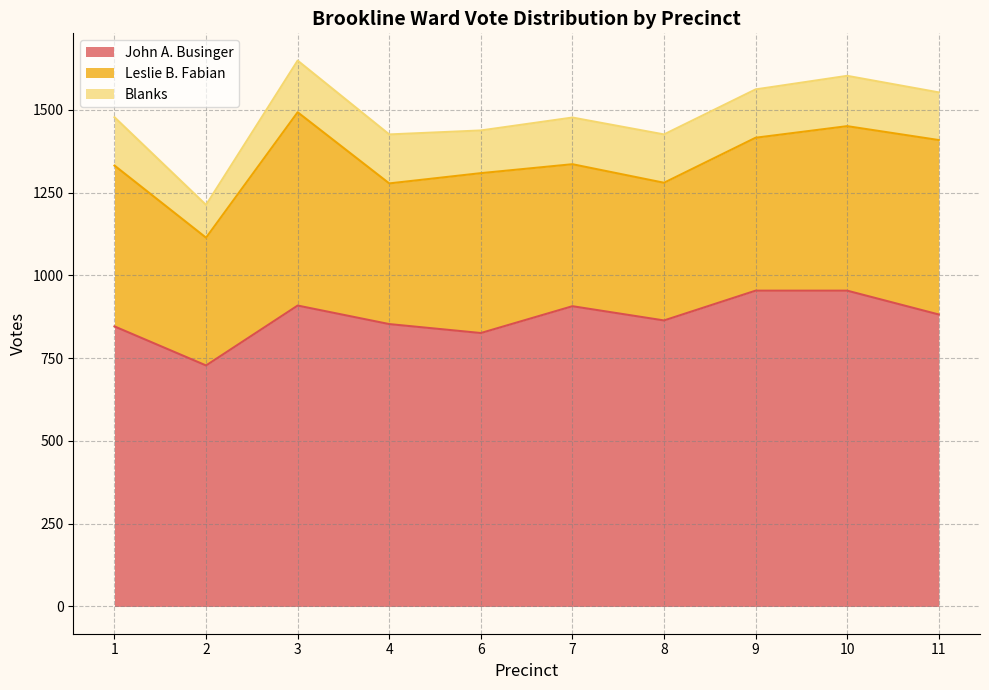

True or false: Blanks has a value of 165 at 2.

False